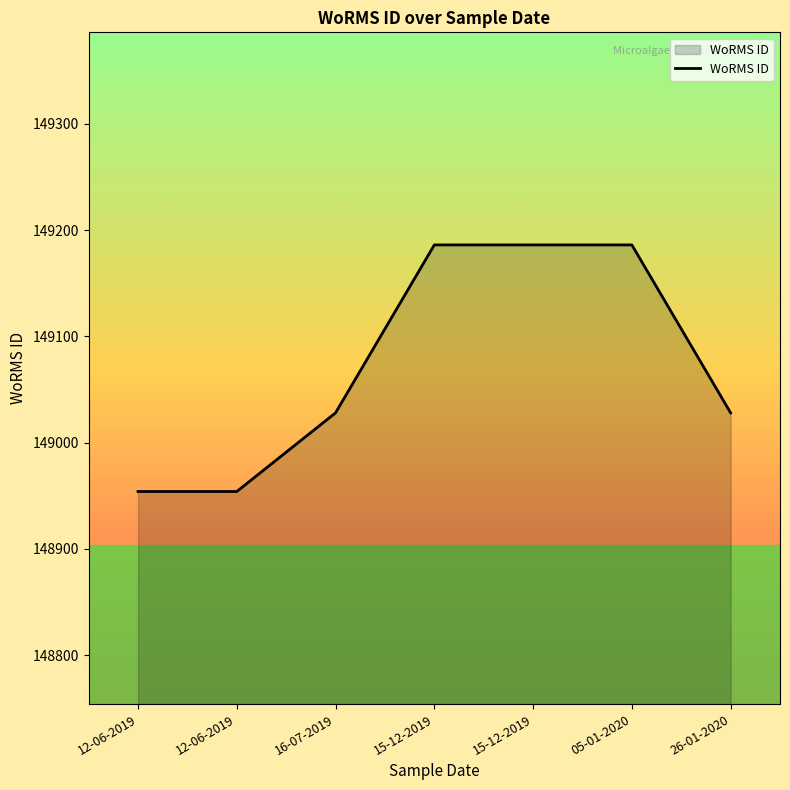

At which label is the value closest to 149070?

16-07-2019